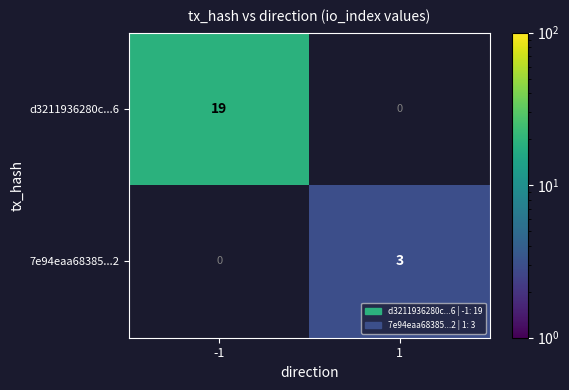

Is it true that 7e94eaa68385...2 equals 3 at 1?

True